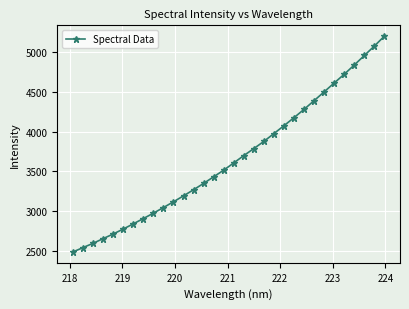

What is the average value?

3661.5